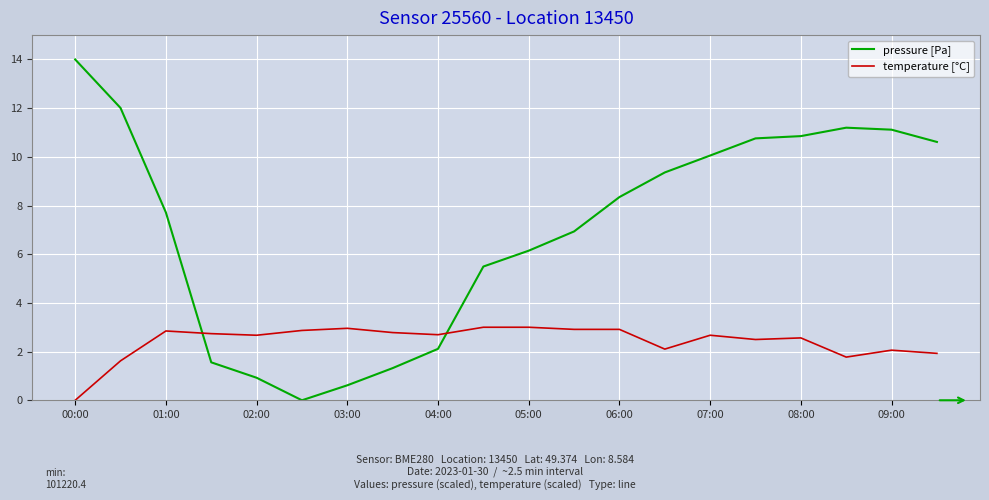

What is the difference between the maximum and second lowest values in the temperature [°C] series?

1.4